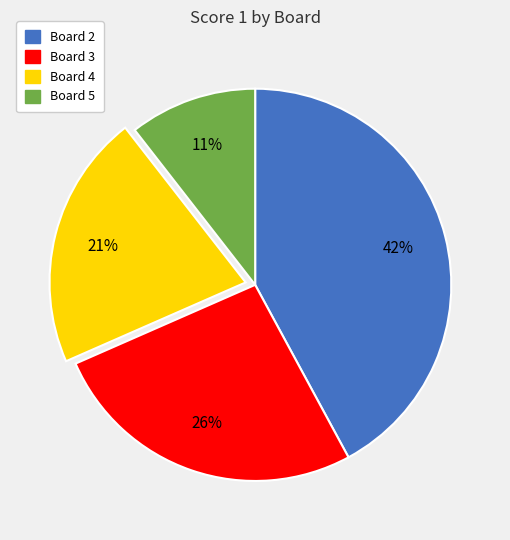

Rank the categories by value from lowest to highest.

Board 5, Board 4, Board 3, Board 2